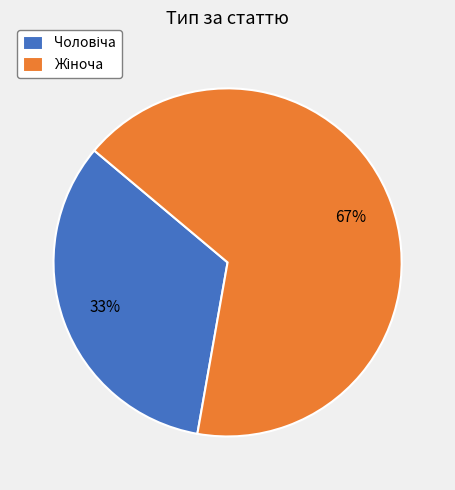

Is there a majority slice in this chart?

Yes